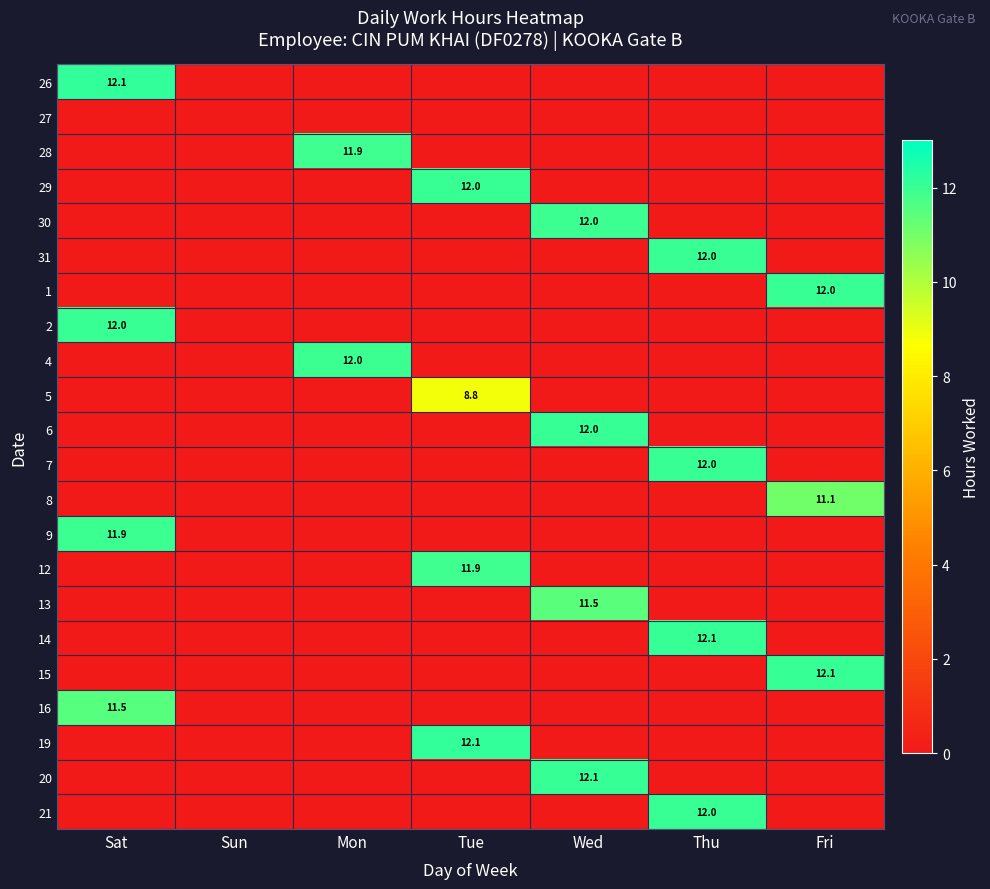

True or false: 31 has a value of 17.5 at Thu.

False